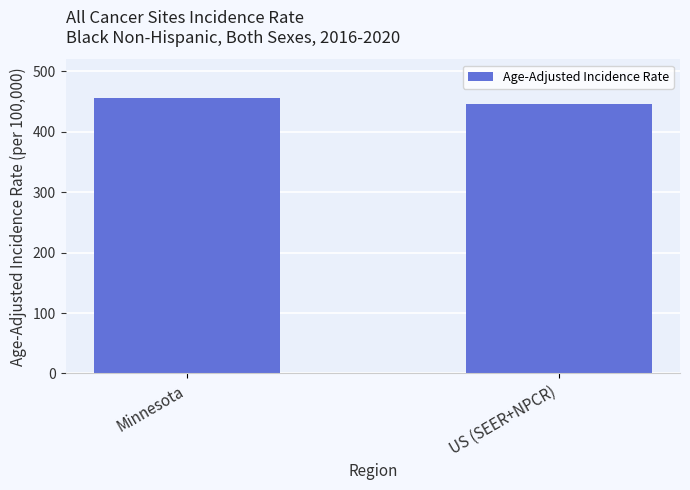

What is the sum of all values?

901.1